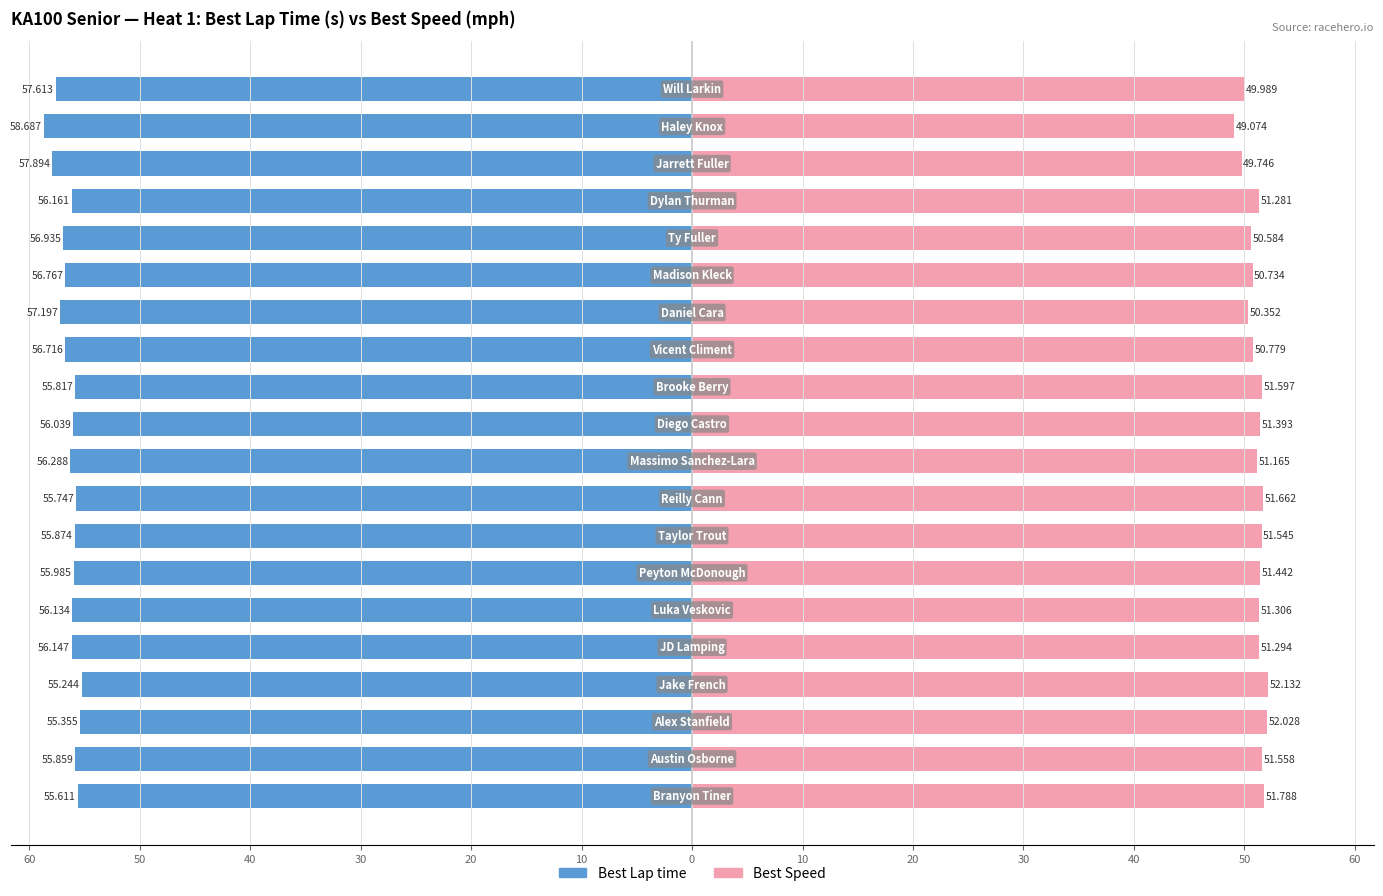

What are all the series names shown in the legend?

Best Lap time, Best Speed